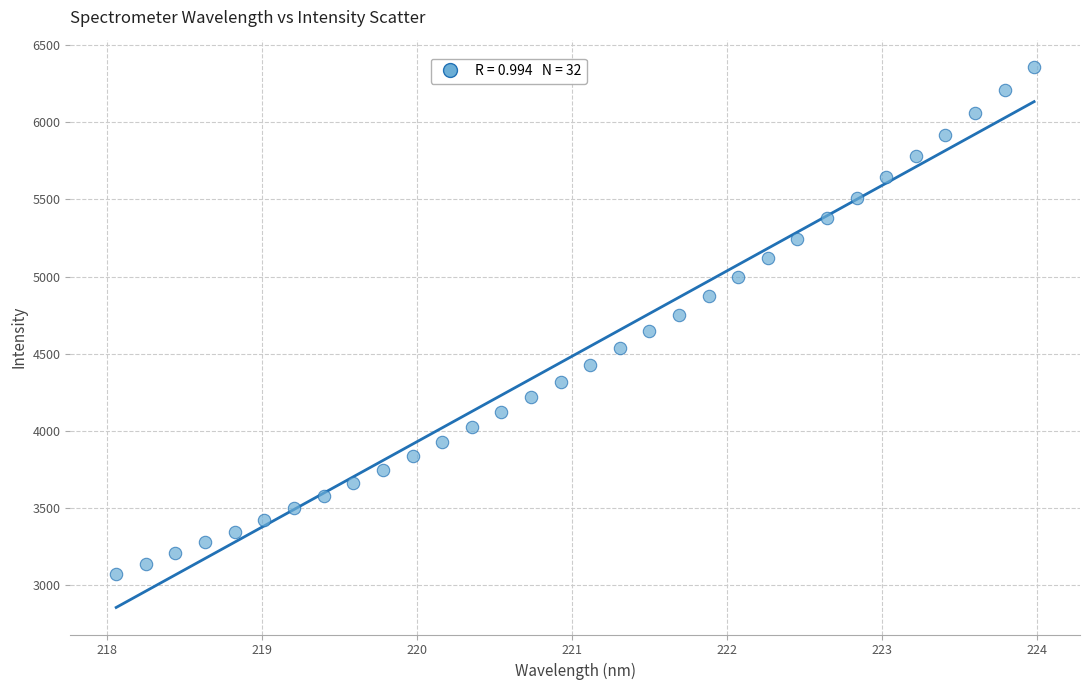

What is the range of X values (max minus min)?

5.9